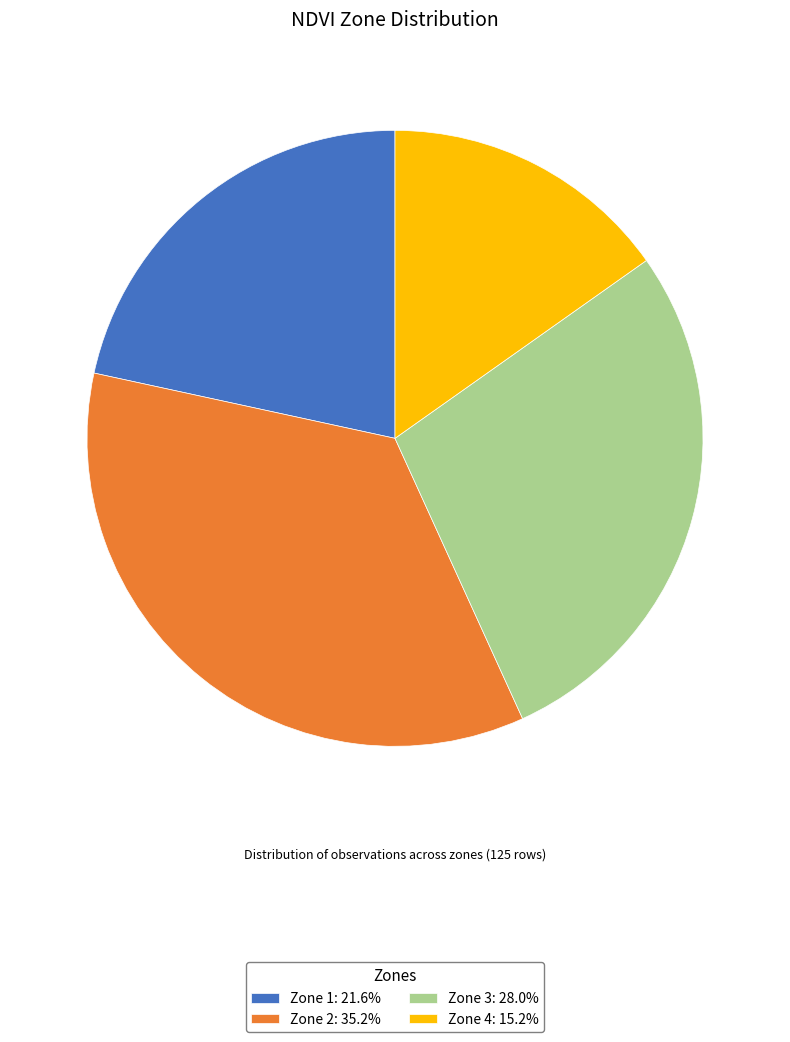

Is it true that Zone 2 is 35% of the pie?

True